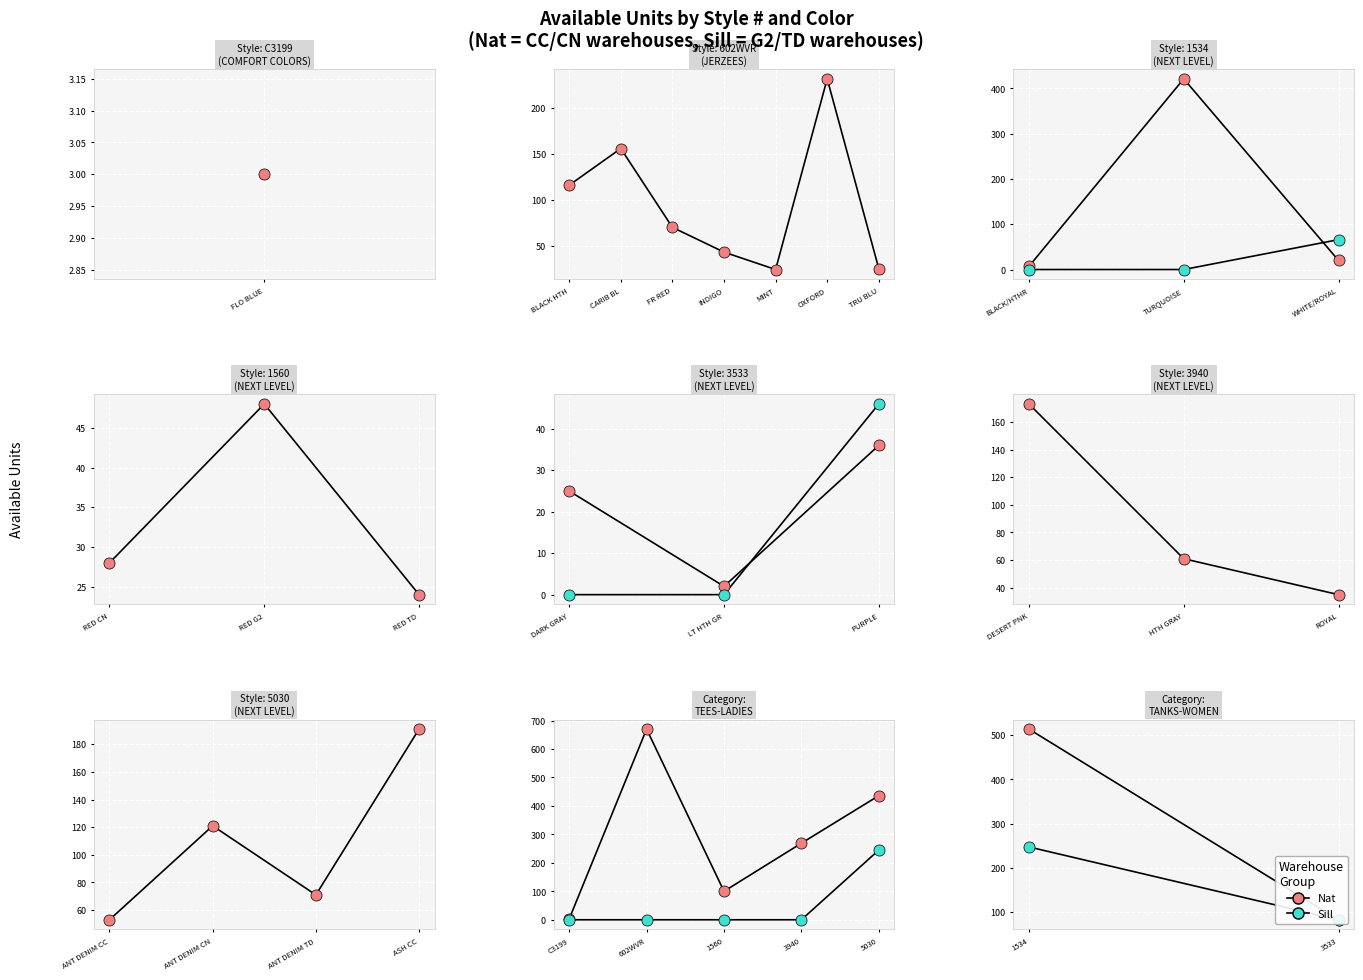

Which series contains the highest Y value?

Nat